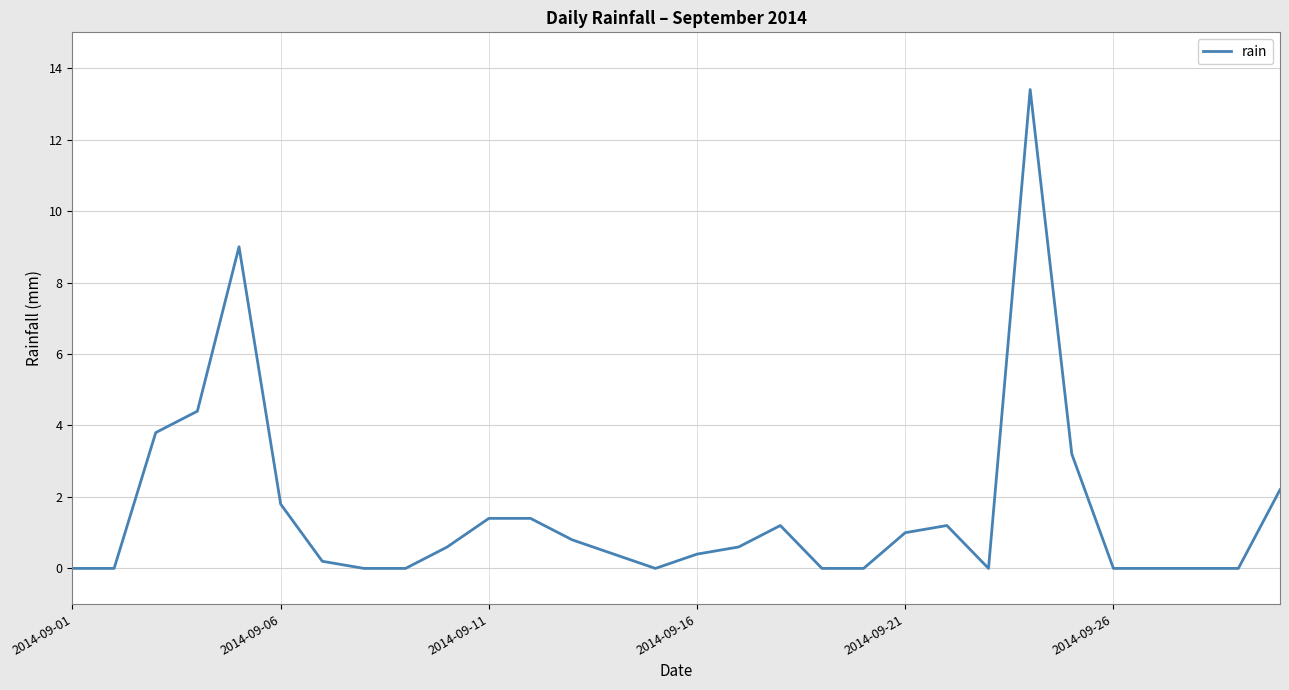

What is the greatest value displayed?

13.4